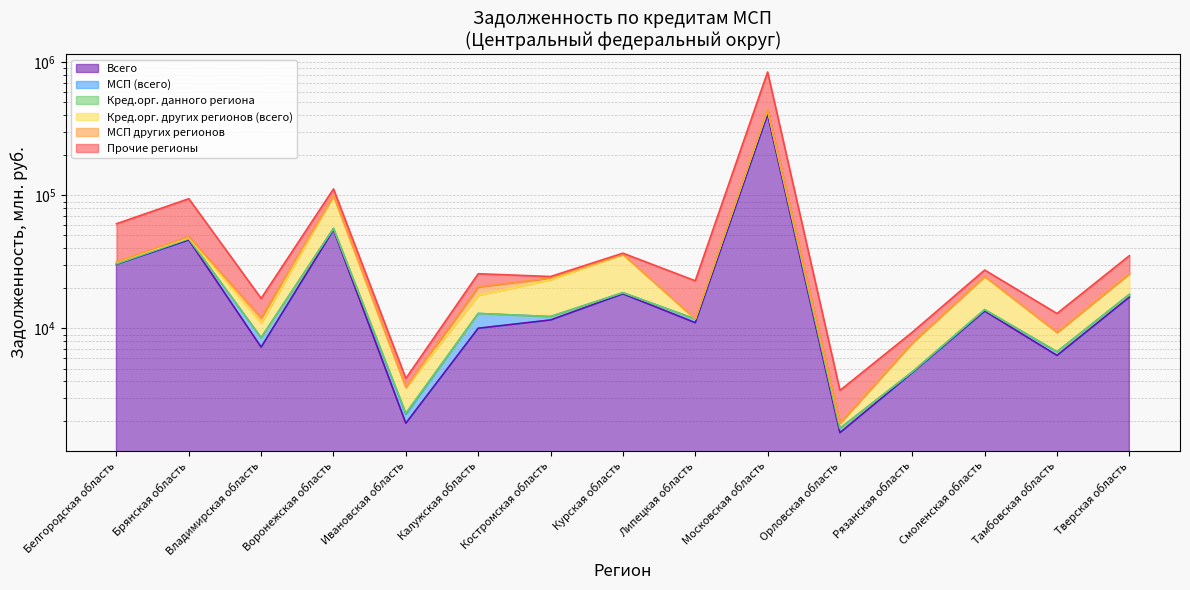

Does the chart have visible grid lines?

Yes